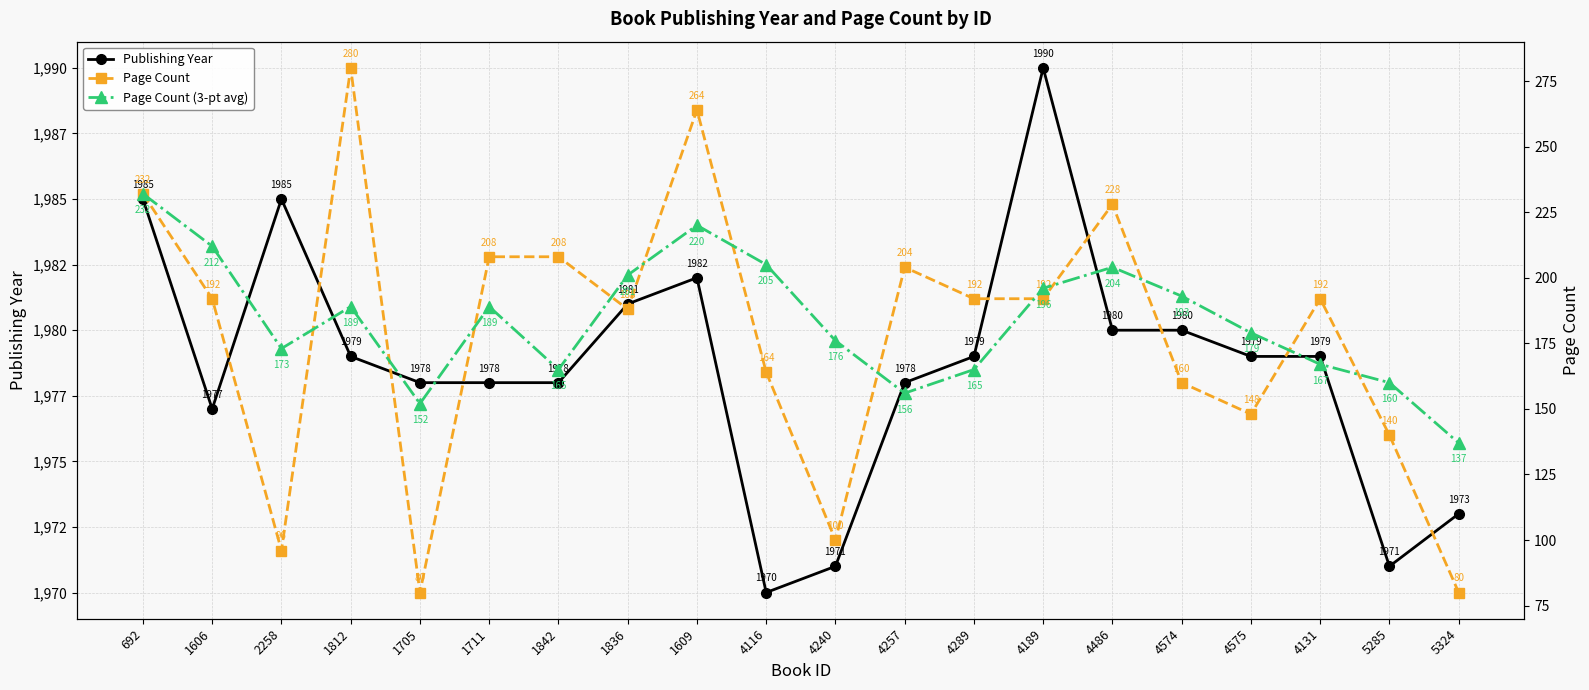

Does the chart display data point markers on the line(s)?

Yes